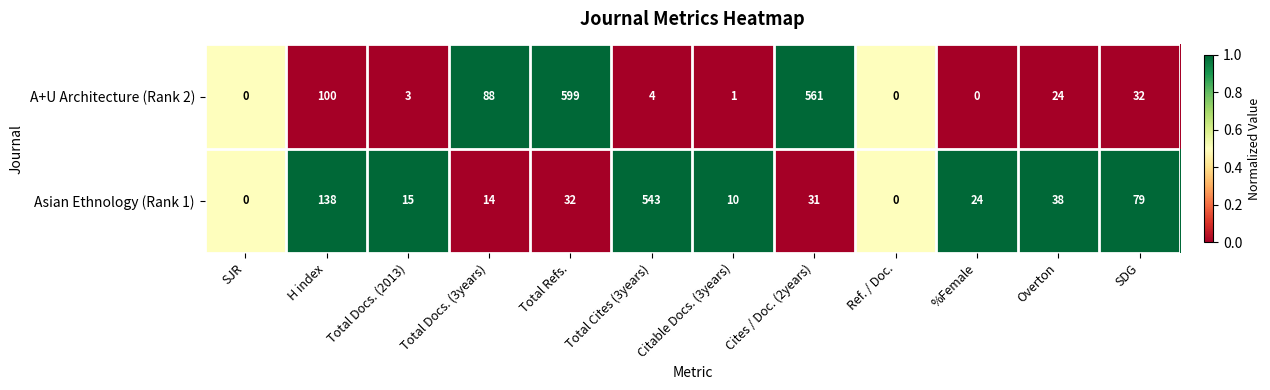

Count the number of data series in this chart.

2